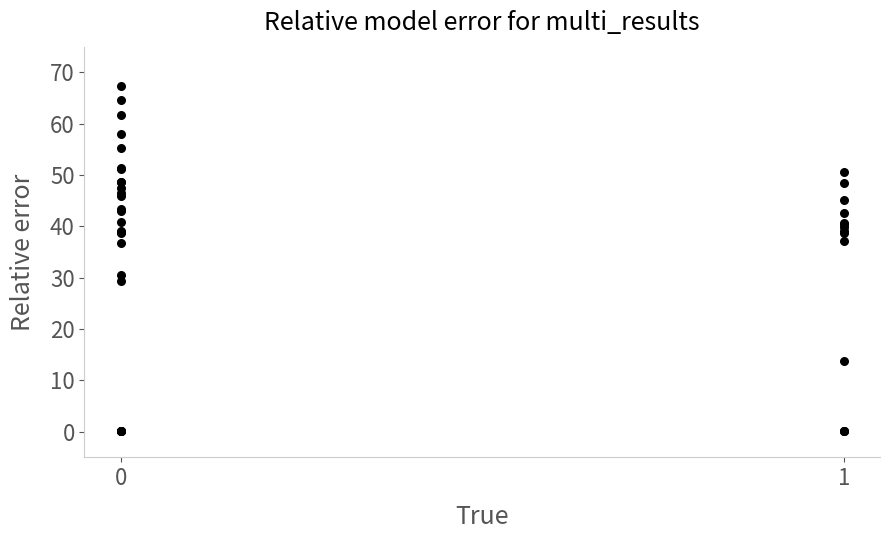

What Y value in the scatter plot is closest to 33?

30.5